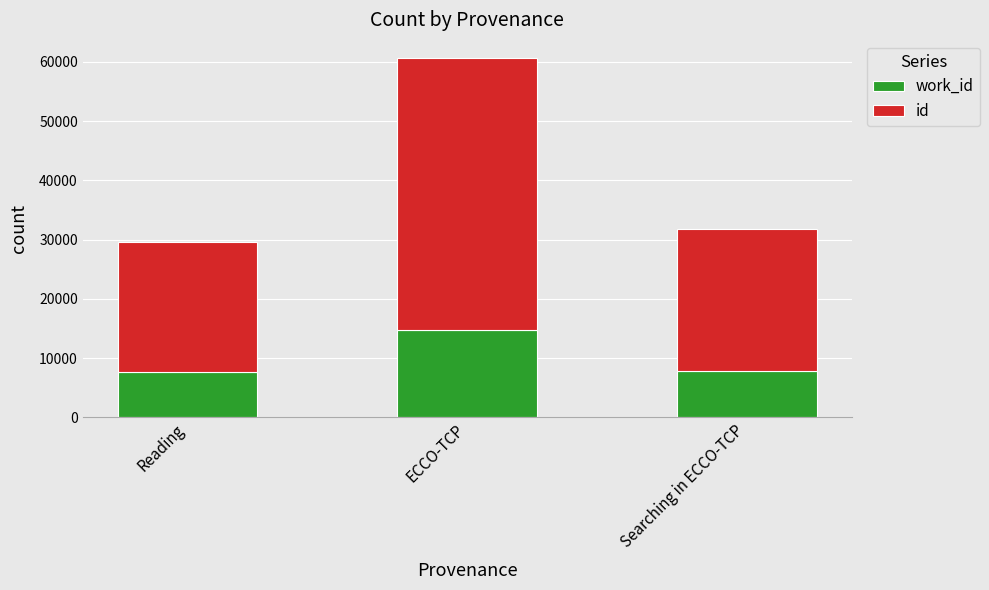

At which category is the sum across all series the highest?

ECCO-TCP